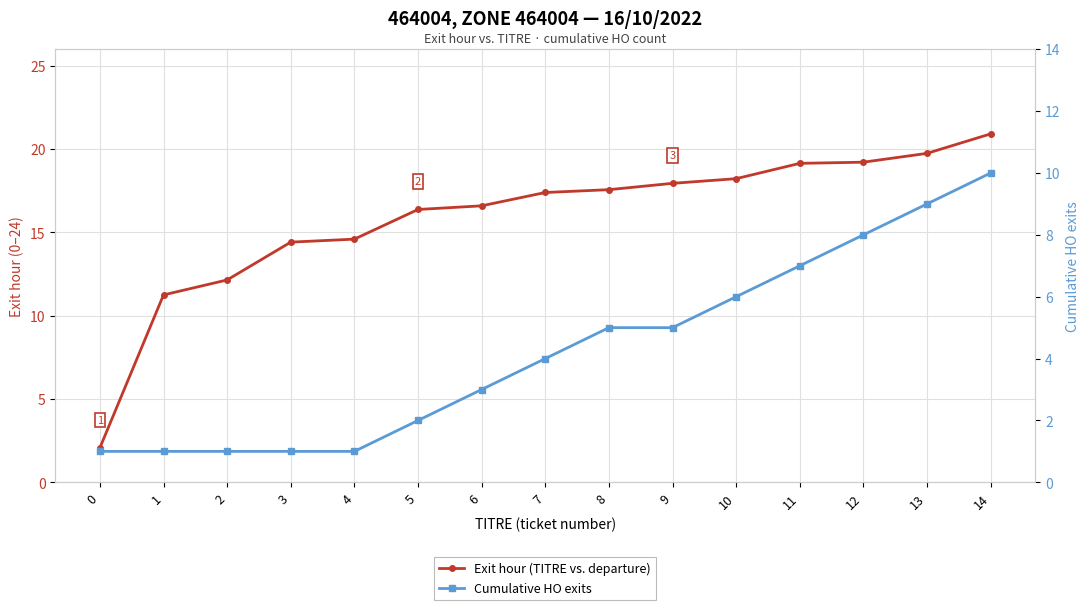

Reading left to right, what are all the values shown in this chart?

Exit hour (TITRE vs. departure): 2.1	11.2	12.2	14.4	14.6	16.4	16.6	17.4	17.6	17.9	18.2	19.1	19.2	19.8	20.9
Cumulative HO exits: 1.0	1.0	1.0	1.0	1.0	2.0	3.0	4.0	5.0	5.0	6.0	7.0	8.0	9.0	10.0